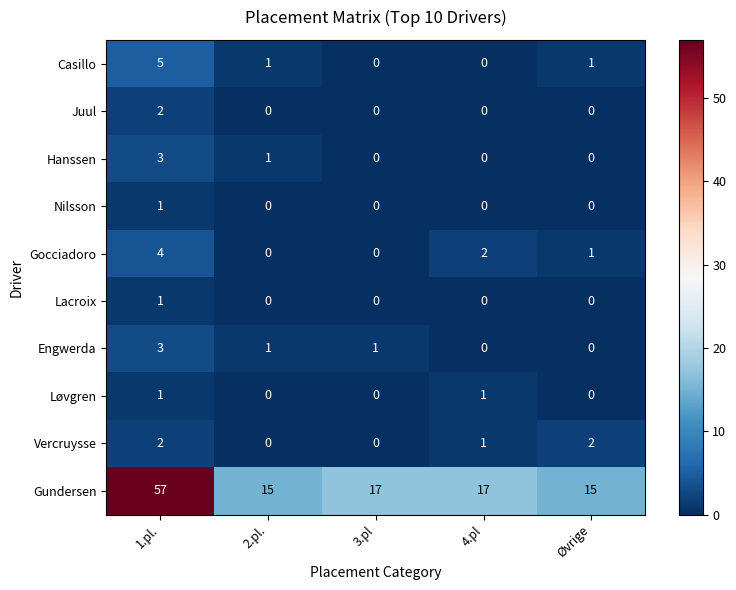

How many Lacroix values are between 0 and 1?

5